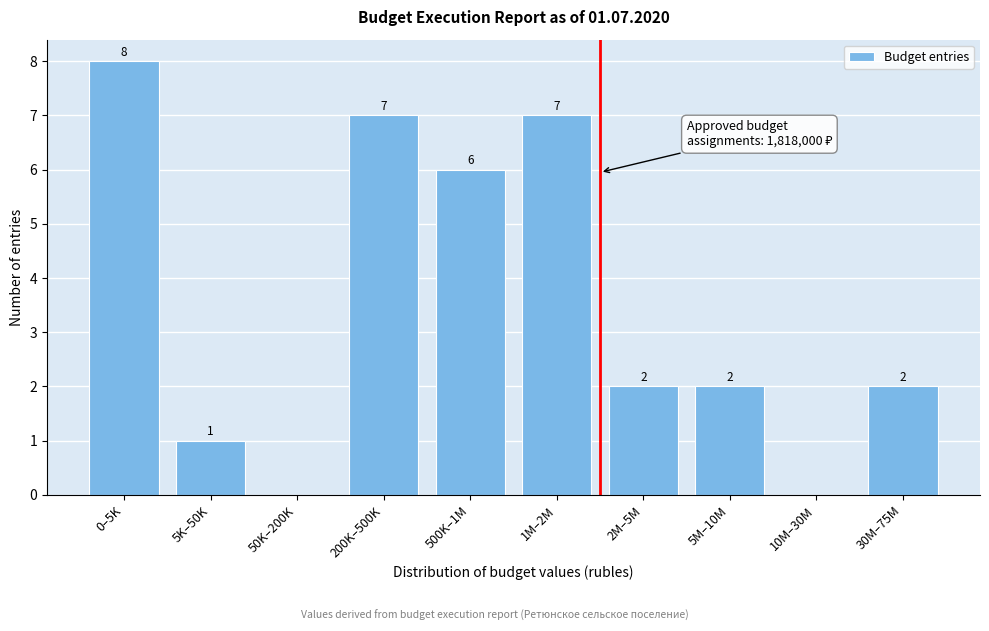

Reading right to left, what are all the values shown in this chart?

30M–75M=2	10M–30M=0	5M–10M=2	2M–5M=2	1M–2M=7	500K–1M=6	200K–500K=7	50K–200K=0	5K–50K=1	0–5K=8